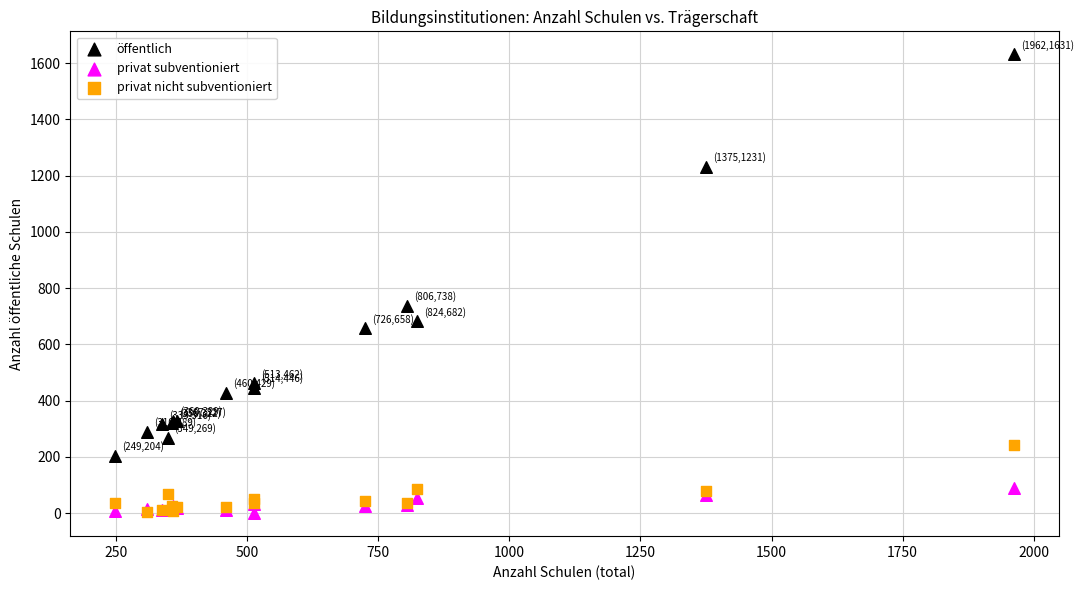

In the öffentlich series, what Y value is closest to 917?

738